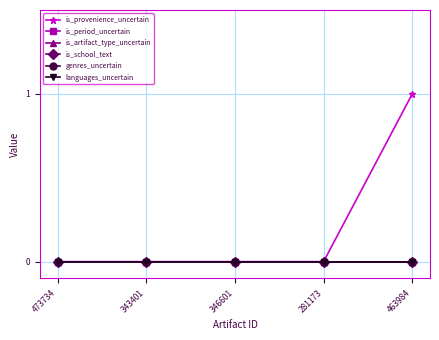

True or false: is_period_uncertain and languages_uncertain intersect in this chart.

False